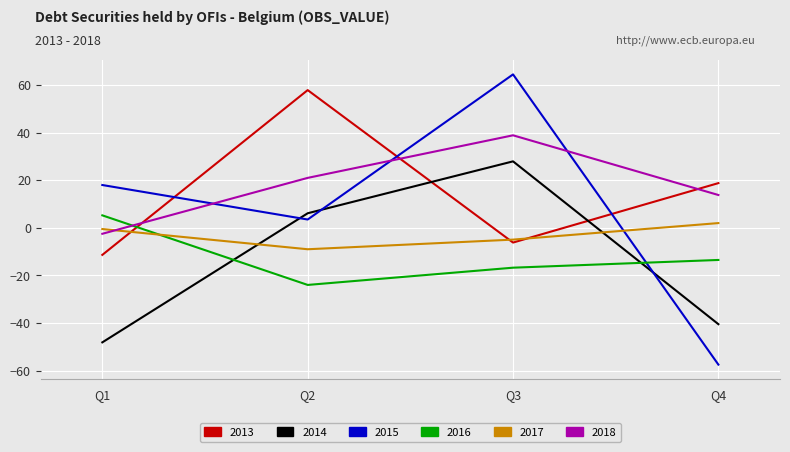

The 2014 series shows 11.1 at Q3. True or false?

False